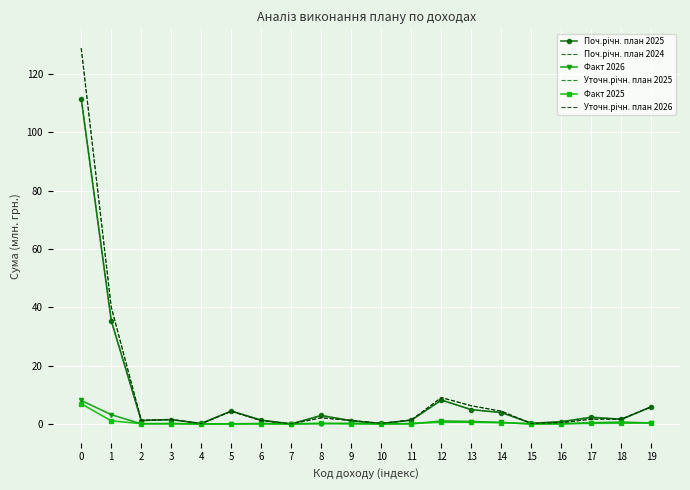

How many values in the Уточн.річн. план 2026 series exceed 1?

15